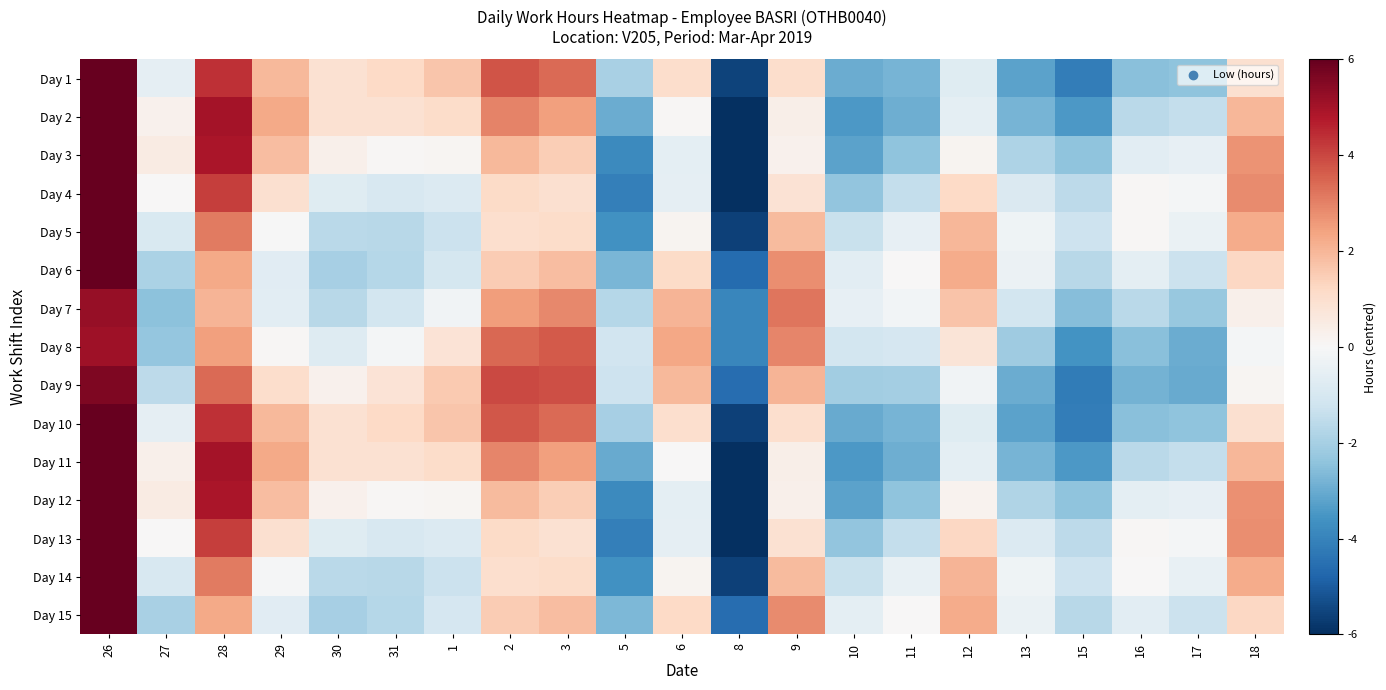

Reading left to right, list all the values displayed in this chart.

Day 1: 26=6.6	27=-0.5	28=4.4	29=1.9	30=0.9	31=1.2	1=1.7	2=3.8	3=3.4	5=-2.0	6=1.1	8=-5.6	9=1.1	10=-3.0	11=-2.8	12=-0.7	13=-3.2	15=-4.1	16=-2.5	17=-2.4	18=0.9
Day 2: 26=7.5	27=0.3	28=5.0	29=2.3	30=0.9	31=0.9	1=1.1	2=3.0	3=2.5	5=-3.0	6=0.0	8=-6.5	9=0.3	10=-3.5	11=-2.9	12=-0.6	13=-2.8	15=-3.5	16=-1.6	17=-1.4	18=2.0
Day 3: 26=8.0	27=0.5	28=4.9	29=1.9	30=0.3	31=0.1	1=0.1	2=1.9	3=1.5	5=-3.8	6=-0.6	8=-6.8	9=0.3	10=-3.2	11=-2.4	12=0.2	13=-1.9	15=-2.4	16=-0.6	17=-0.5	18=2.7
Day 4: 26=7.8	27=0.0	28=4.2	29=1.0	30=-0.7	31=-0.9	1=-0.8	2=1.2	3=0.9	5=-4.1	6=-0.5	8=-6.5	9=0.9	10=-2.4	11=-1.4	12=1.2	13=-0.9	15=-1.6	16=0.1	17=-0.1	18=2.8
Day 5: 26=7.1	27=-0.9	28=3.1	29=-0.0	30=-1.6	31=-1.7	1=-1.3	2=1.0	3=1.1	5=-3.7	6=0.1	8=-5.6	9=1.9	10=-1.4	11=-0.5	12=2.0	13=-0.3	15=-1.3	16=0.1	17=-0.4	18=2.2
Day 6: 26=6.0	27=-1.9	28=2.3	29=-0.7	30=-2.0	31=-1.7	1=-1.0	2=1.5	3=1.8	5=-2.7	6=1.2	8=-4.6	9=2.8	10=-0.6	11=0.0	12=2.2	13=-0.4	15=-1.7	16=-0.6	17=-1.3	18=1.3
Day 7: 26=5.2	27=-2.5	28=2.0	29=-0.6	30=-1.6	31=-1.1	1=-0.2	2=2.5	3=2.9	5=-1.7	6=2.0	8=-3.9	9=3.2	10=-0.5	11=-0.2	12=1.7	13=-1.1	15=-2.6	16=-1.6	17=-2.3	18=0.3
Day 8: 26=5.1	27=-2.3	28=2.5	29=0.1	30=-0.8	31=-0.1	1=0.8	2=3.4	3=3.7	5=-1.1	6=2.3	8=-3.9	9=2.9	10=-1.1	11=-1.0	12=0.8	13=-2.1	15=-3.6	16=-2.5	17=-3.0	18=-0.1
Day 9: 26=5.6	27=-1.5	28=3.4	29=1.1	30=0.3	31=0.8	1=1.6	2=3.9	3=3.9	5=-1.2	6=1.9	8=-4.6	9=2.0	10=-2.1	11=-2.0	12=-0.2	13=-3.0	15=-4.2	16=-2.9	17=-3.0	18=0.1
Day 10: 26=6.6	27=-0.5	28=4.4	29=1.9	30=0.9	31=1.2	1=1.7	2=3.7	3=3.4	5=-2.0	6=1.0	8=-5.6	9=1.0	10=-3.0	11=-2.8	12=-0.7	13=-3.2	15=-4.1	16=-2.5	17=-2.4	18=1.0
Day 11: 26=7.5	27=0.3	28=5.0	29=2.3	30=0.9	31=0.9	1=1.1	2=2.9	3=2.4	5=-3.0	6=0.0	8=-6.5	9=0.3	10=-3.5	11=-2.9	12=-0.6	13=-2.8	15=-3.4	16=-1.6	17=-1.4	18=2.0
Day 12: 26=8.0	27=0.5	28=4.9	29=1.9	30=0.3	31=0.0	1=0.1	2=1.9	3=1.5	5=-3.8	6=-0.6	8=-6.8	9=0.3	10=-3.2	11=-2.4	12=0.2	13=-1.8	15=-2.4	16=-0.6	17=-0.5	18=2.7
Day 13: 26=7.8	27=0.0	28=4.1	29=0.9	30=-0.7	31=-1.0	1=-0.8	2=1.1	3=0.9	5=-4.1	6=-0.5	8=-6.5	9=0.9	10=-2.4	11=-1.4	12=1.2	13=-0.8	15=-1.6	16=0.1	17=-0.1	18=2.8
Day 14: 26=7.0	27=-0.9	28=3.1	29=-0.1	30=-1.6	31=-1.7	1=-1.3	2=1.0	3=1.1	5=-3.6	6=0.2	8=-5.6	9=1.9	10=-1.3	11=-0.5	12=2.0	13=-0.3	15=-1.3	16=0.0	17=-0.4	18=2.2
Day 15: 26=6.0	27=-1.9	28=2.3	29=-0.7	30=-2.0	31=-1.7	1=-1.0	2=1.5	3=1.9	5=-2.7	6=1.2	8=-4.6	9=2.8	10=-0.6	11=0.0	12=2.2	13=-0.4	15=-1.7	16=-0.6	17=-1.3	18=1.2